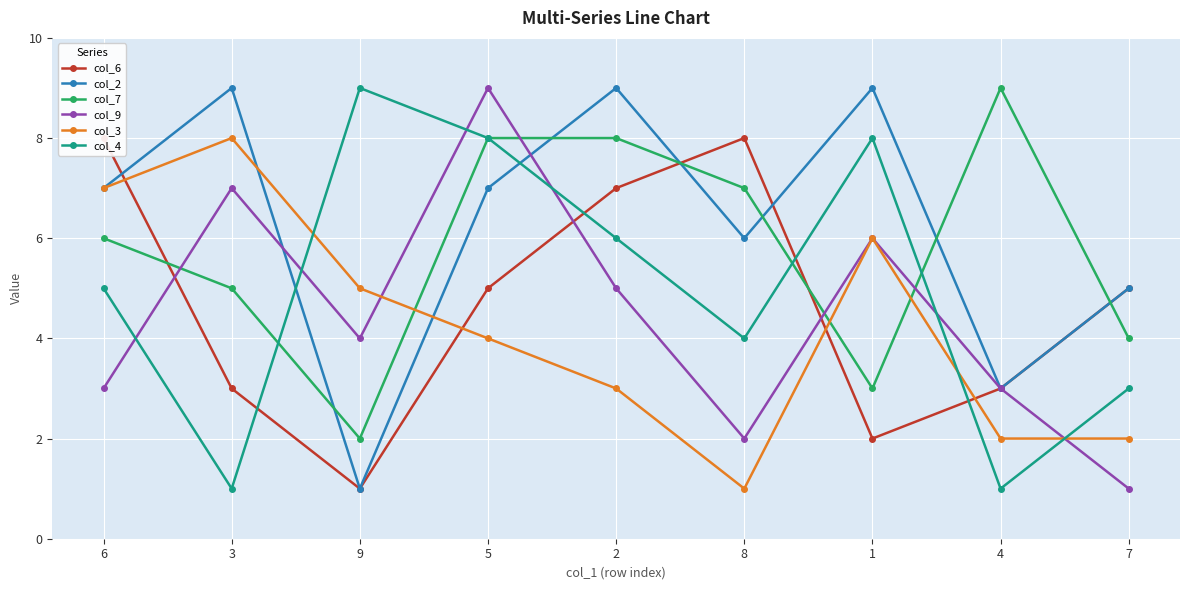

Is this an area chart (filled region under the line)?

No